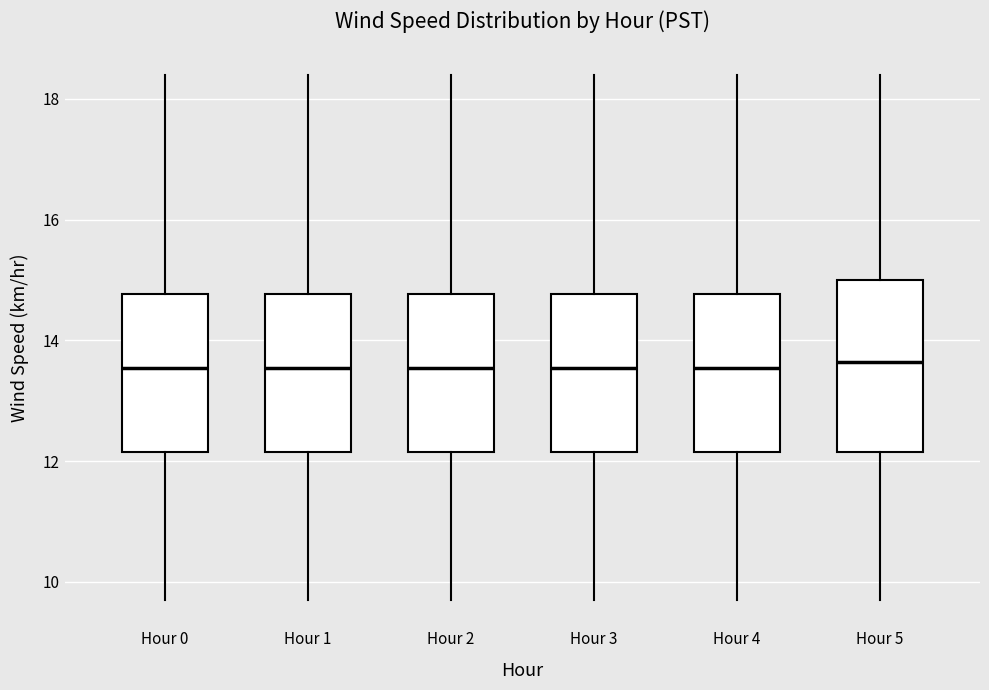

Where does the upper whisker of the box for Hour 4 end on the y-axis? The values are not printed on the chart, so give them approximately, as read against the axis.

18.4